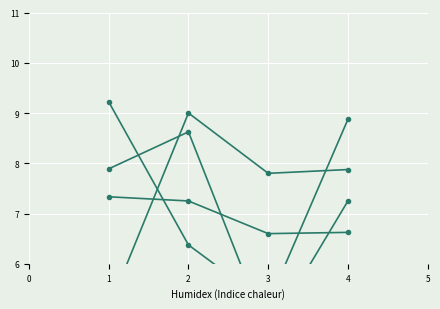

Reading left to right, extract all data points from this chart.

col_1: 1.0	2.0	3.0	4.0
col_3: 9.2	6.4	5.2	8.9
col_5: 5.1	9.0	7.8	7.9
col_9: 7.9	8.6	4.6	7.2
col_7: 7.3	7.2	6.6	6.6
col_2: 3.0	2.8	2.6	2.4